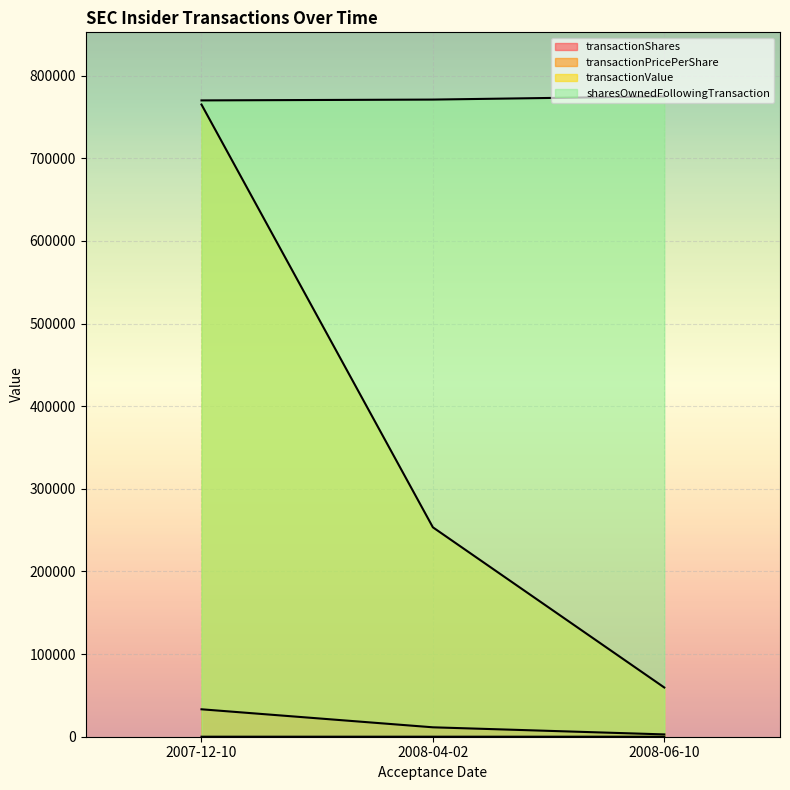

What is the sum of the transactionValue values at 2008-04-02 and 2008-06-10?

312978.0